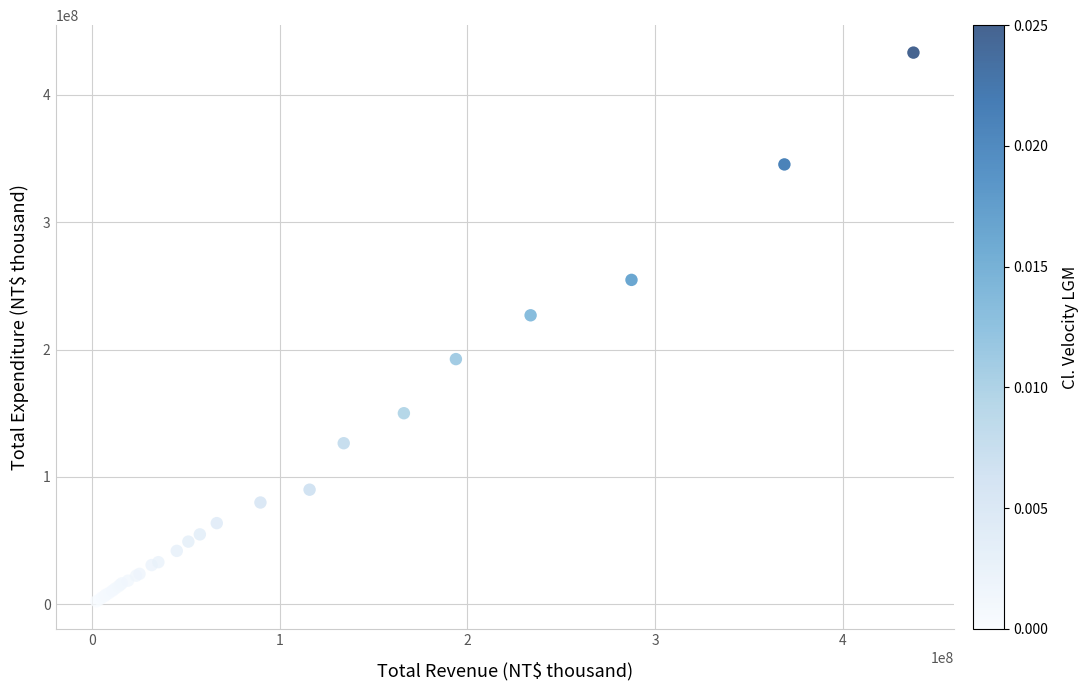

What Y value in the scatter plot is closest to 217745170?

226899721